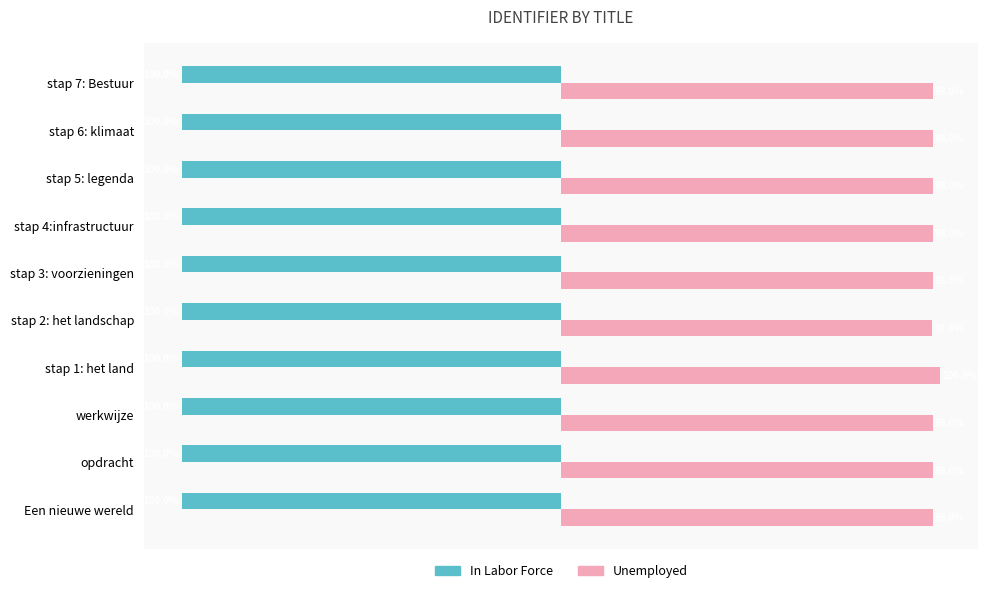

At which label does Unemployed reach its peak?

stap 1: het land